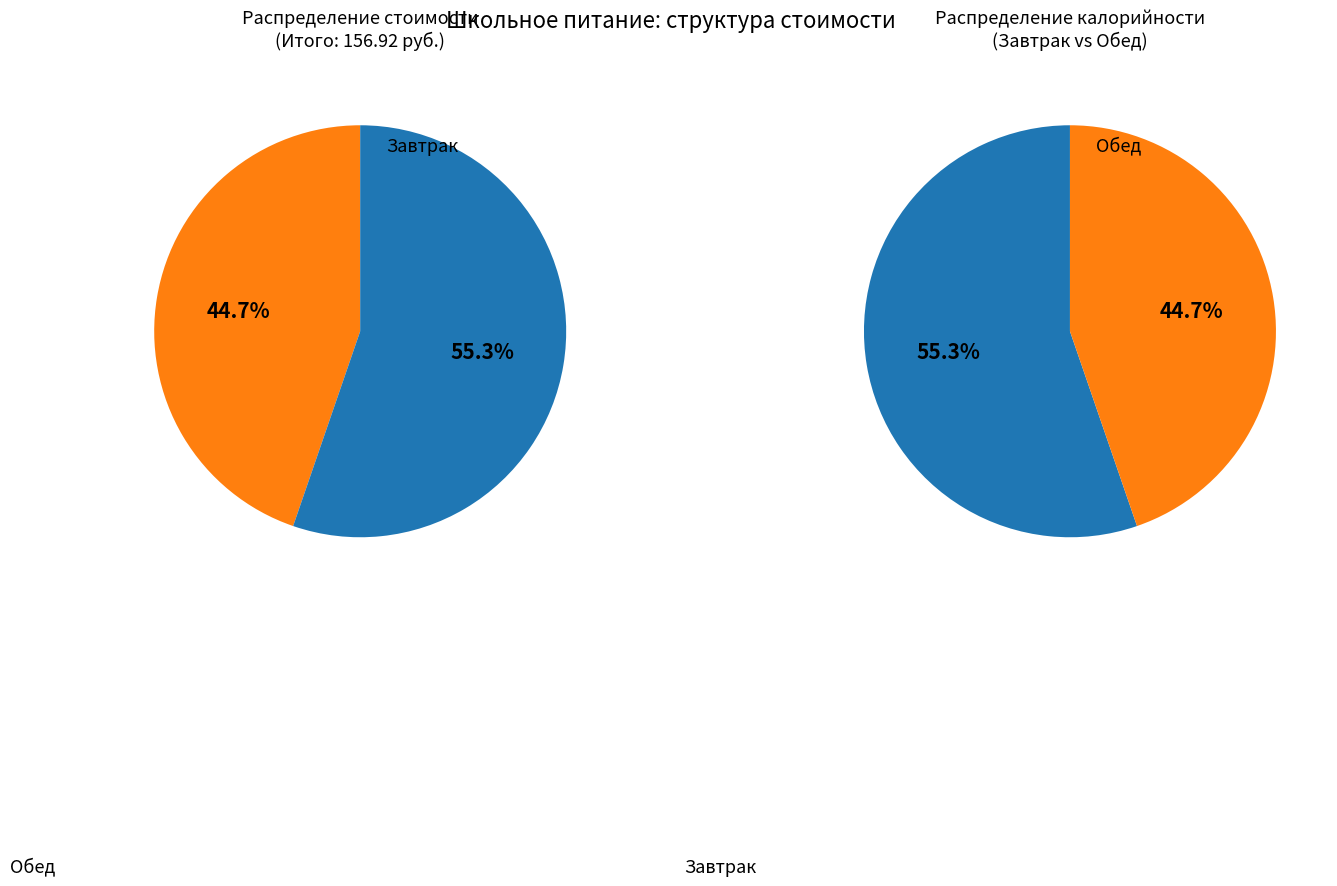

To the nearest percent, what is the average slice percentage?

50%